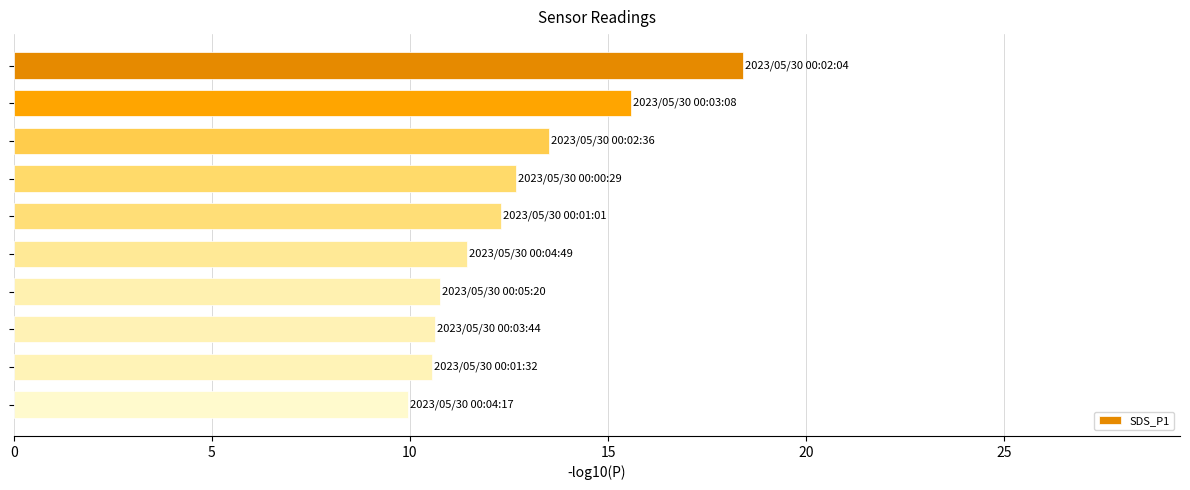

What is the average value?

12.6